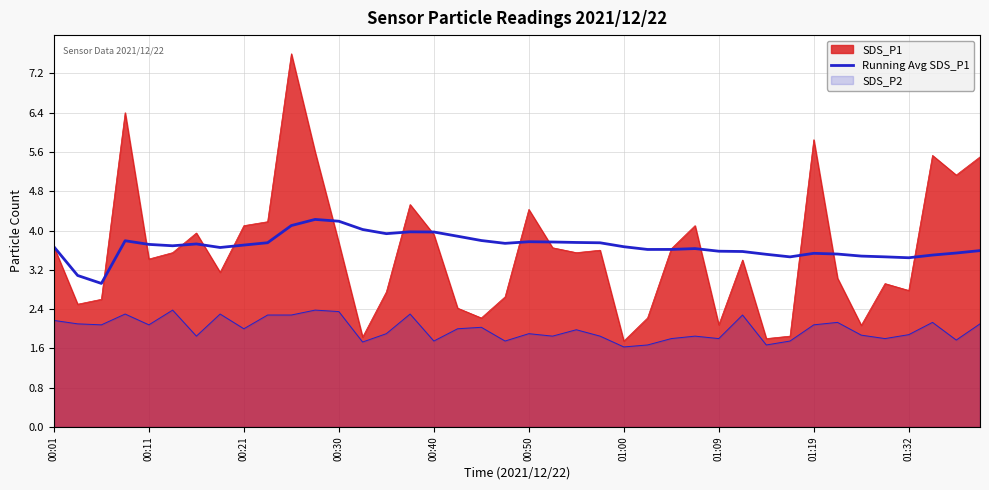

How many lines are shown in the chart?

3